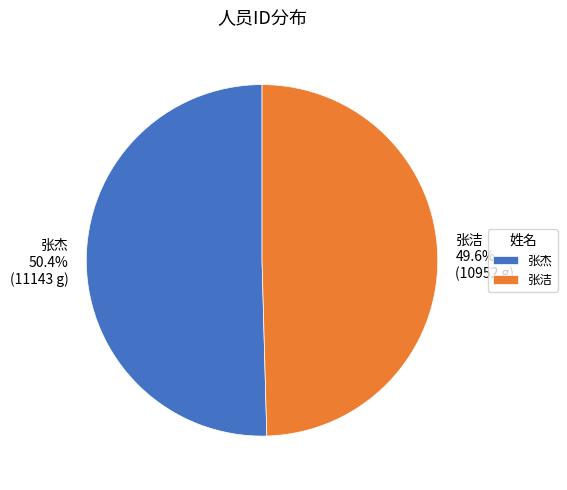

To the nearest percent, what is the difference between the 张洁 and 张杰 slice percentages?

1%